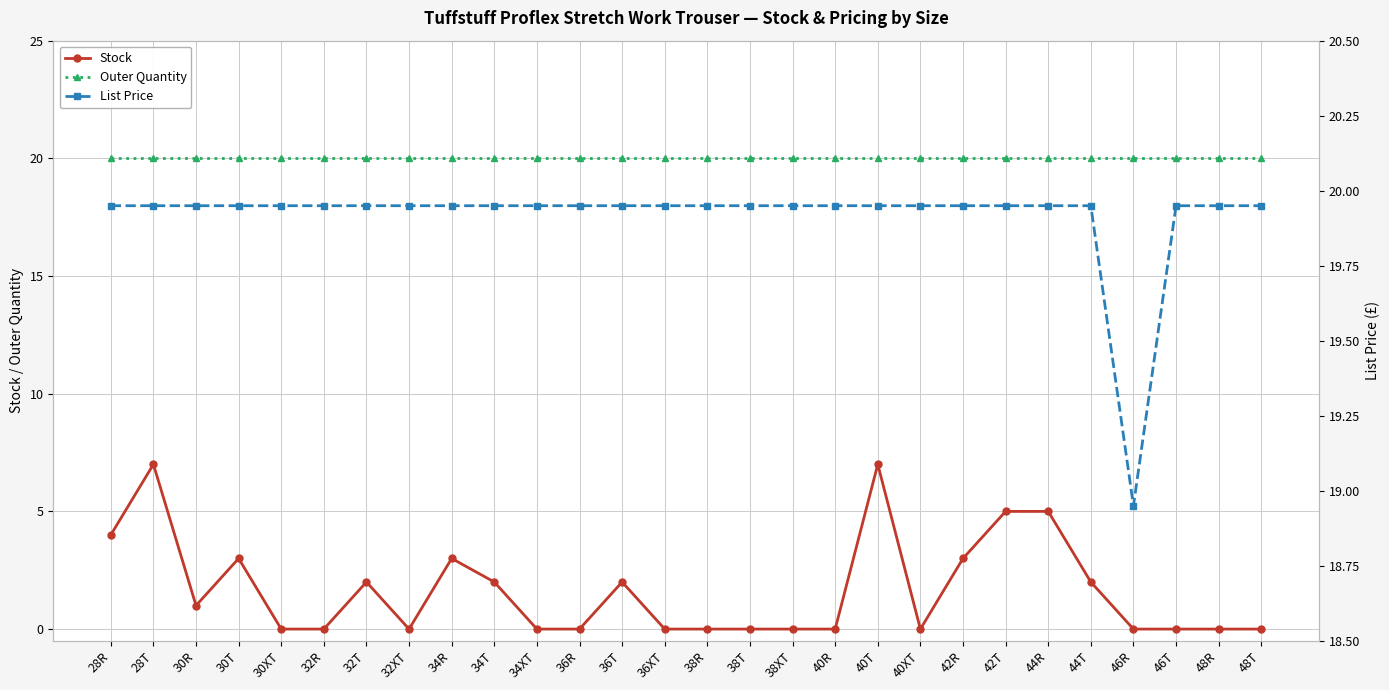

What is the average value of the Stock series?

1.6